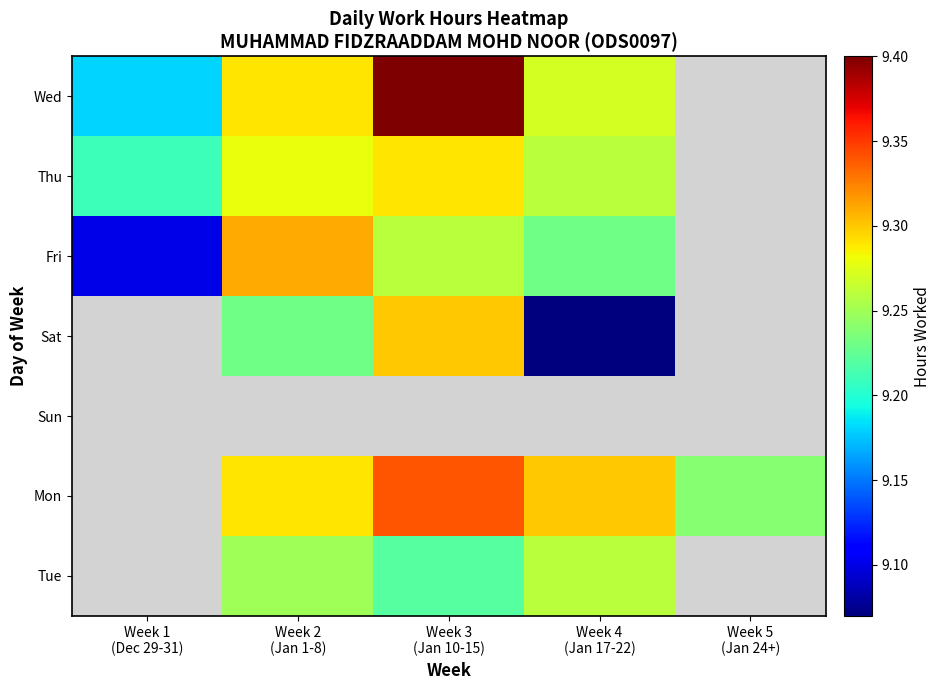

At how many categories does at least one series exceed 9?

5